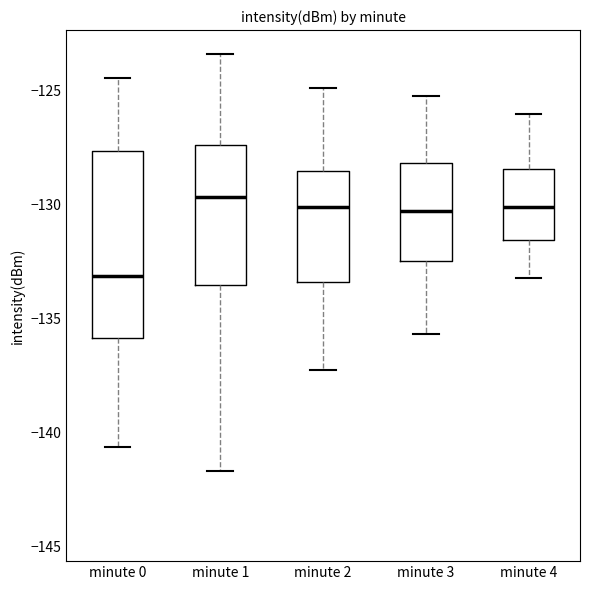

Reading left to right, read every box against the y-axis: the position of its median line, the range the box covers, and the ends of its whiskers. The values are not printed on the chart, so give them approximately, as read against the axis.

minute 0: median -133.0, box -136.0 to -127.5, whiskers -140.5 to -124.5
minute 1: median -129.5, box -133.5 to -127.5, whiskers -141.5 to -123.5
minute 2: median -130.0, box -133.5 to -128.5, whiskers -137.0 to -125.0
minute 3: median -130.5, box -132.5 to -128.0, whiskers -135.5 to -125.0
minute 4: median -130.0, box -131.5 to -128.5, whiskers -133.0 to -126.0